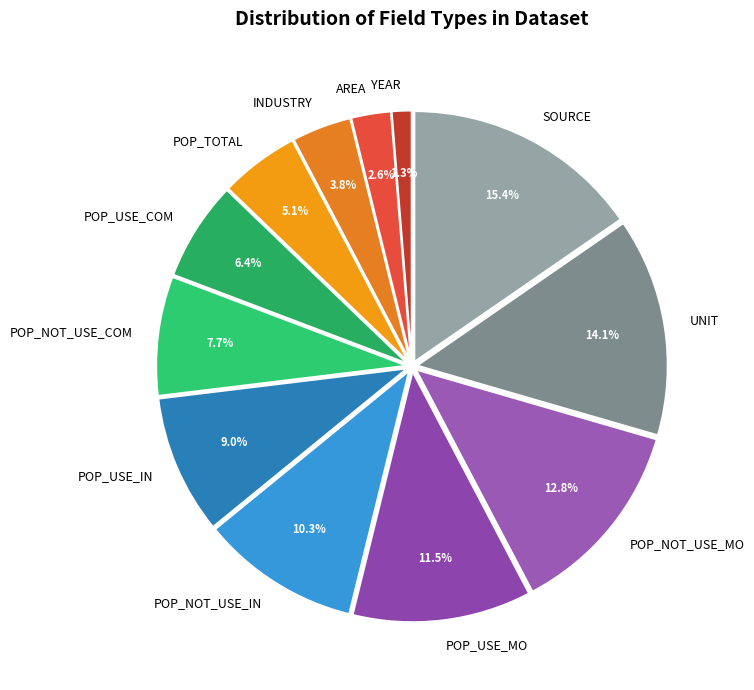

Count the number of slices in the pie.

12